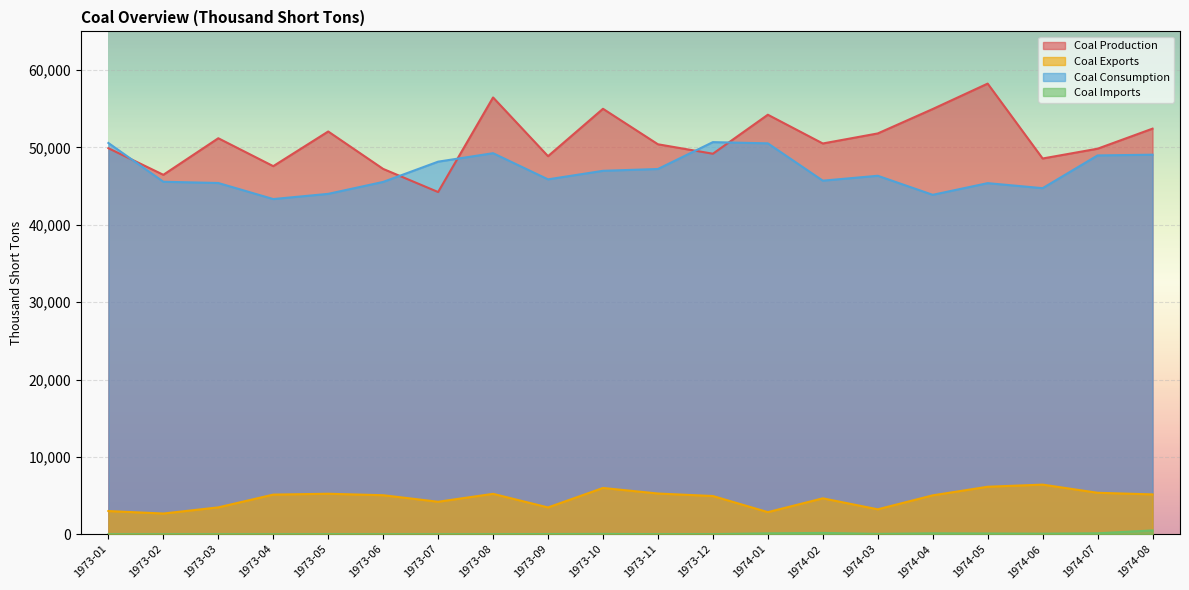

True or false: Coal Imports has more than 2 points higher than both neighbors.

True